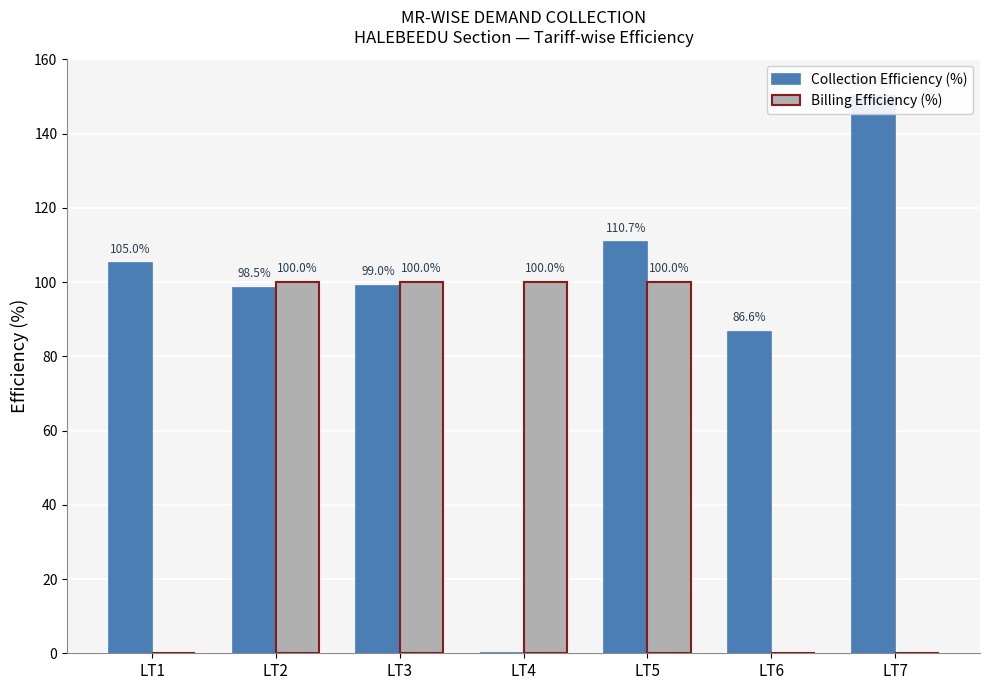

At how many categories does at least one series exceed 87?

6